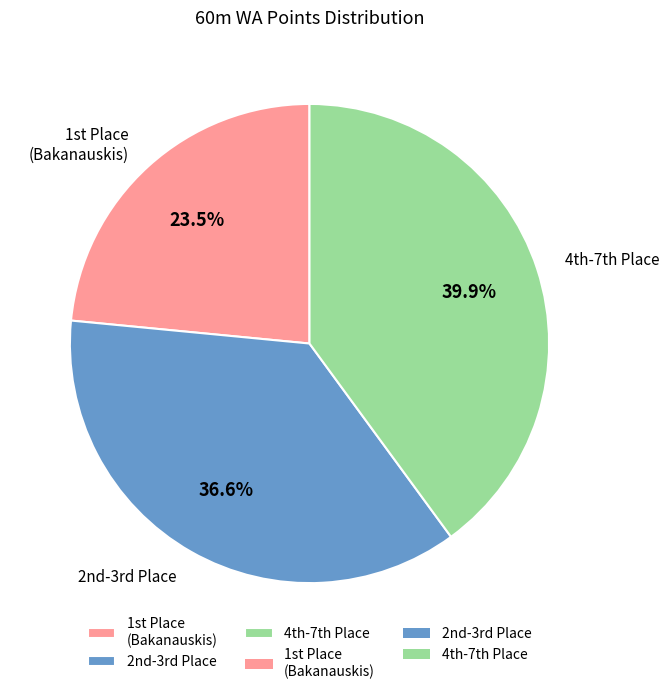

To the nearest percent, what is the average slice percentage?

33%